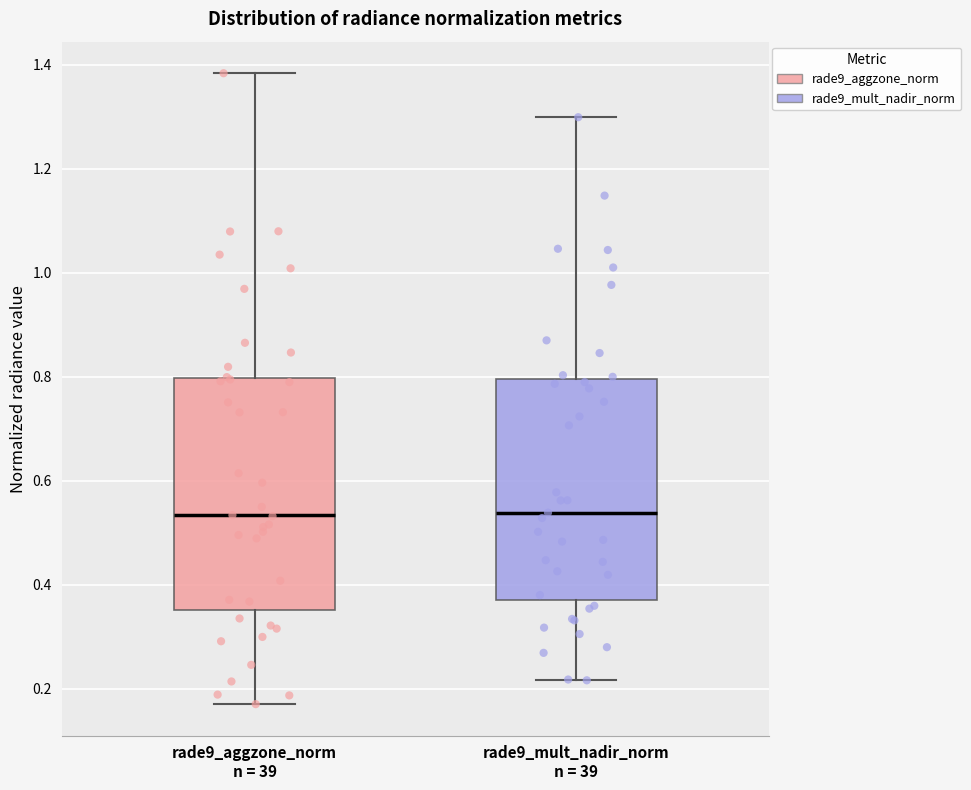

Where is the upper edge of the box for rade9_mult_nadir_norm n = 39 on the y-axis? The values are not printed on the chart, so give them approximately, as read against the axis.

0.80